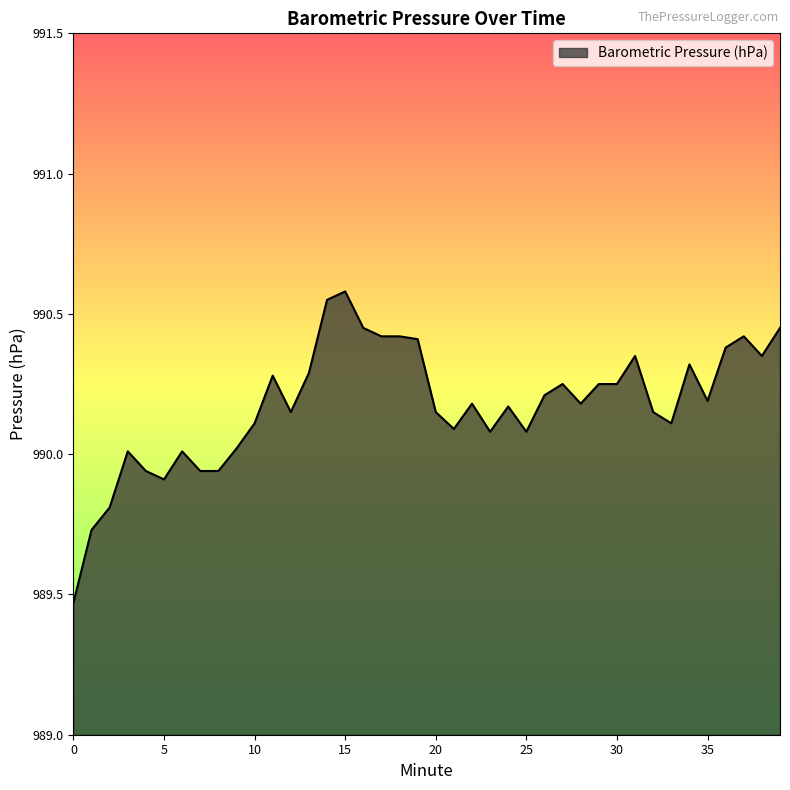

True or false: the data has more than 1 interior local peaks.

True